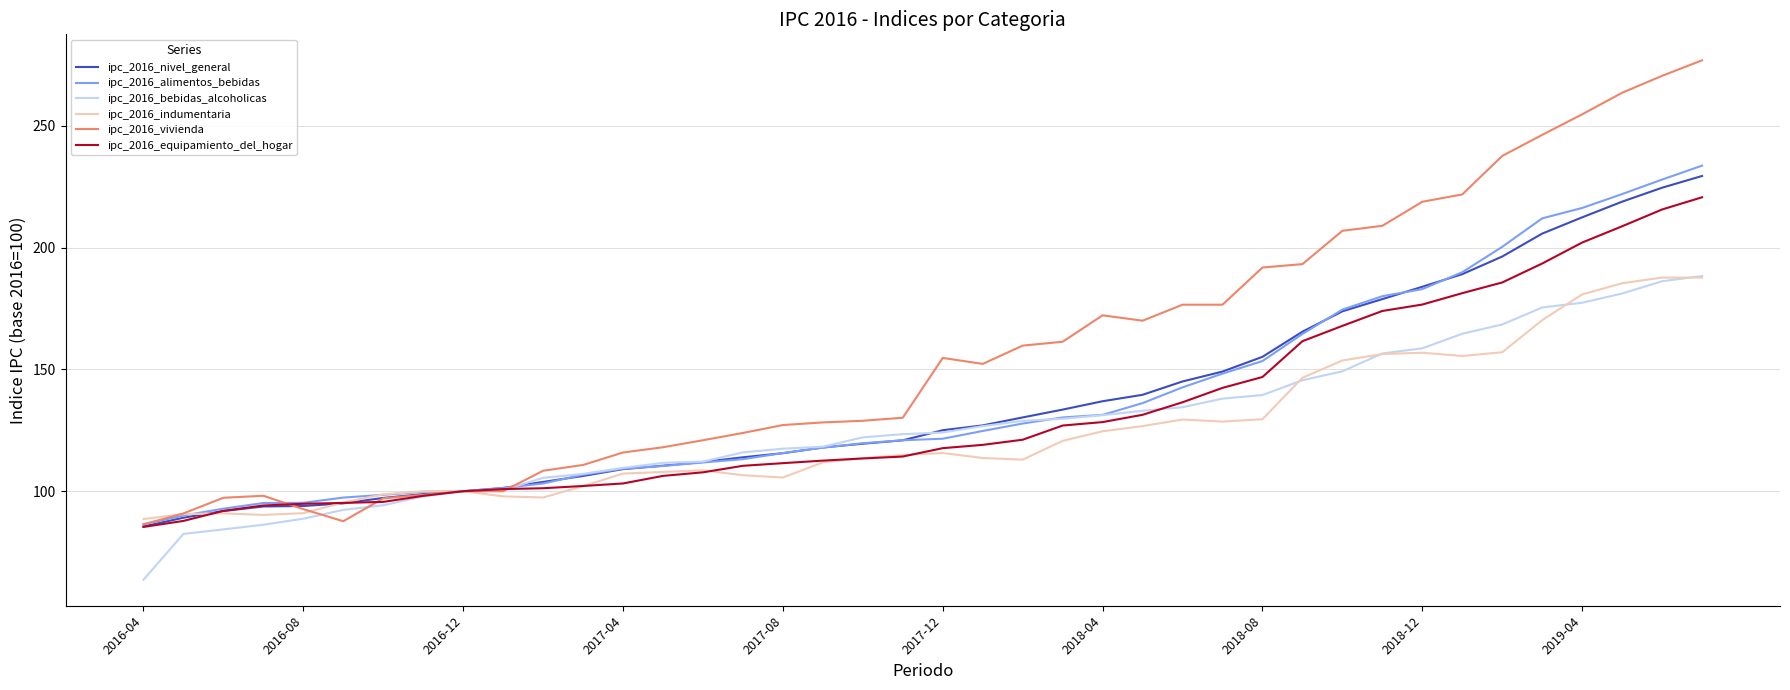

What is the minimum value shown in the chart?

63.6